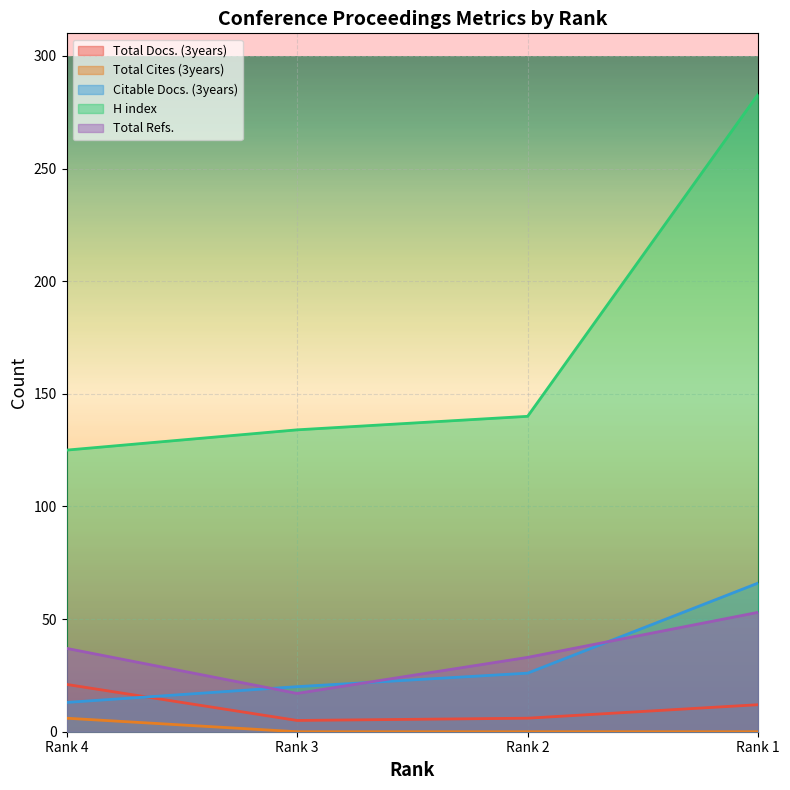

At which label does Citable Docs. (3years) reach its peak?

Rank 1